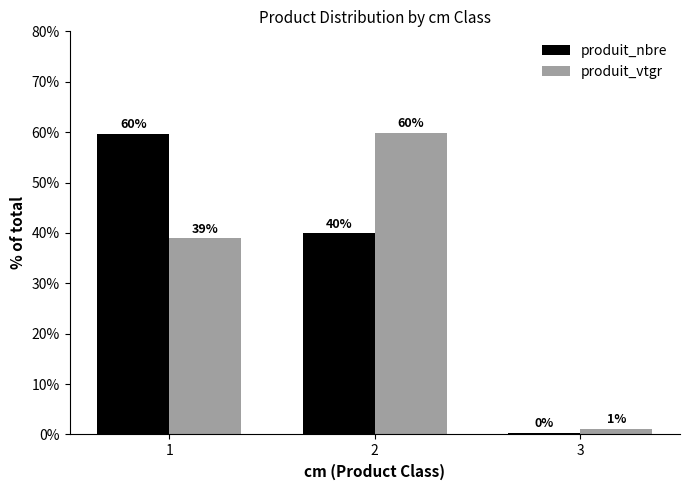

What are all the series names shown in the legend?

produit_nbre, produit_vtgr